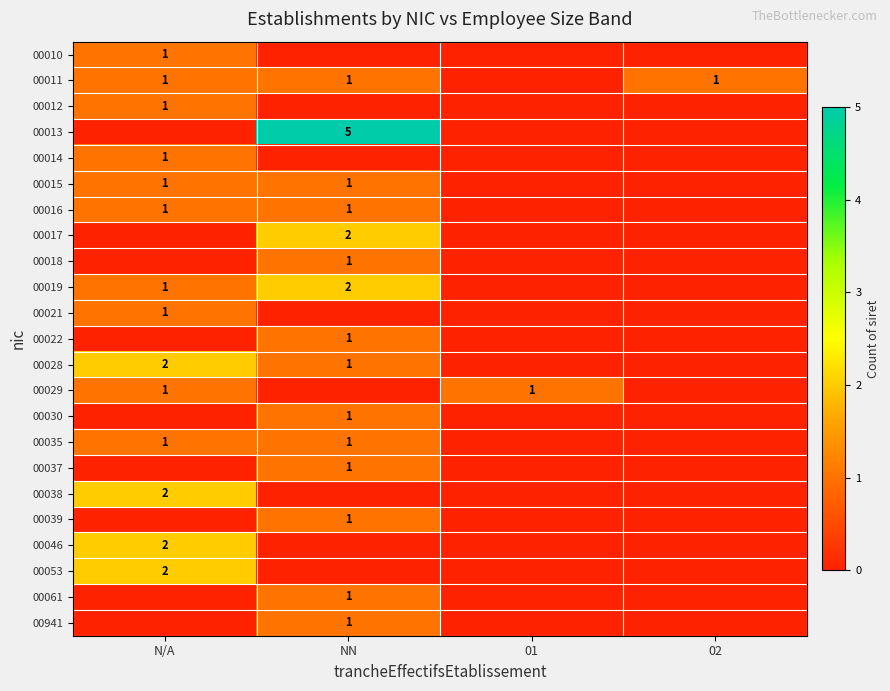

What is the sum of the 00028 values at NN and N/A?

3